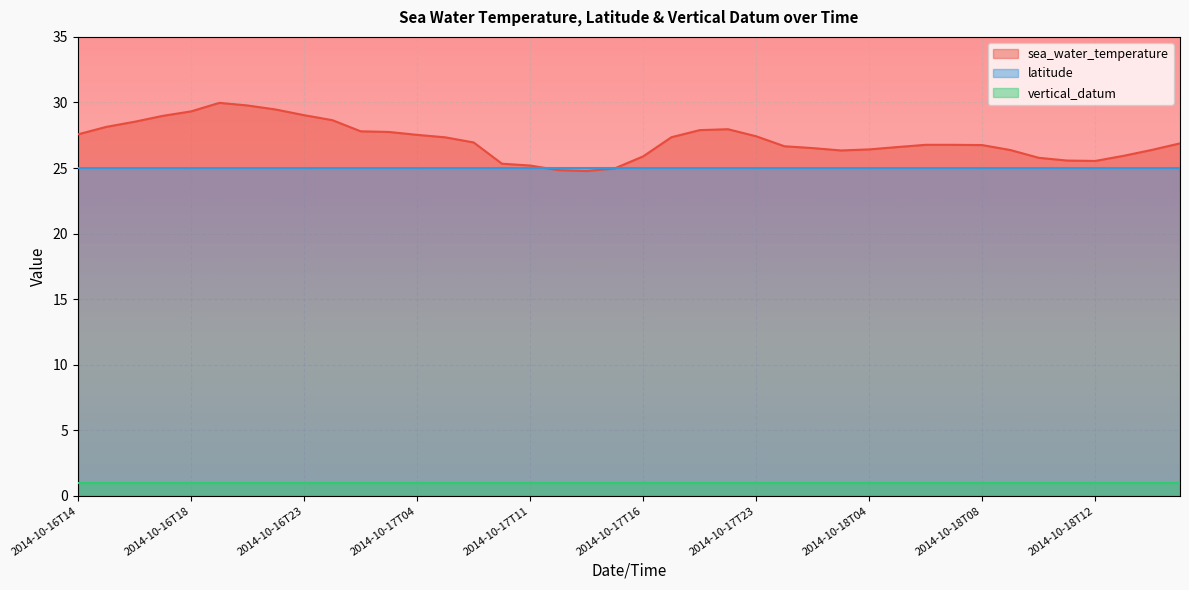

Which category has the highest value across all series?

2014-10-16T20